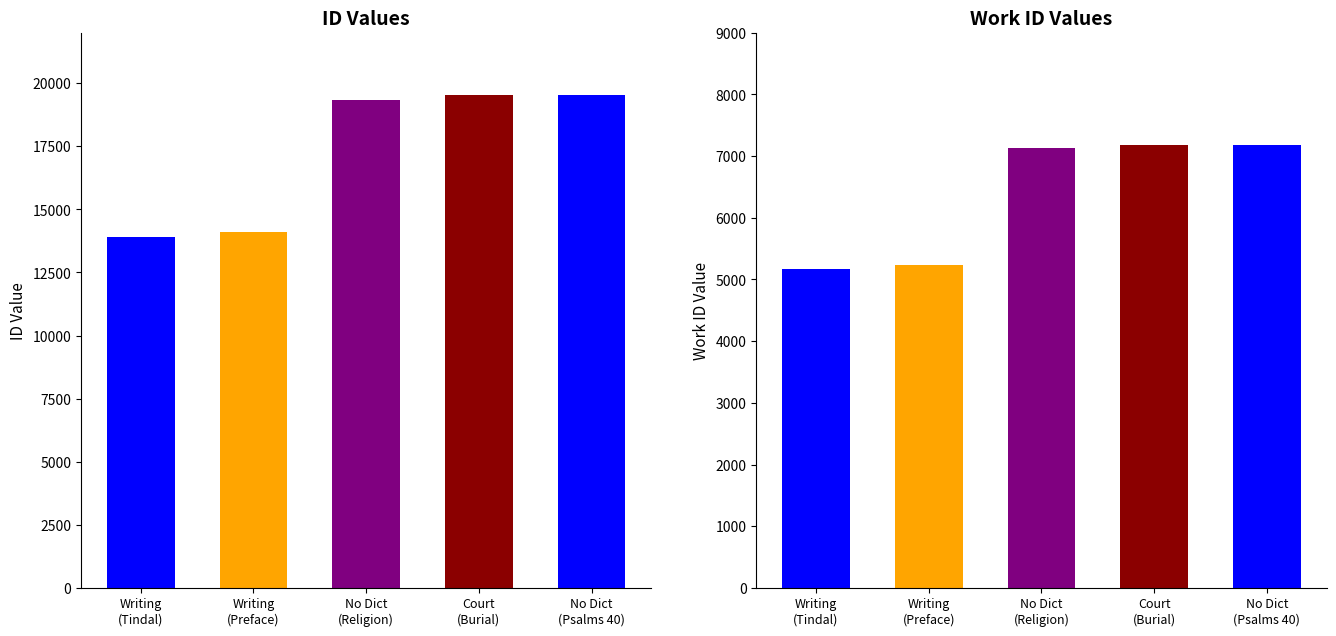

What is the label of the 5th bar from the right?

Writing